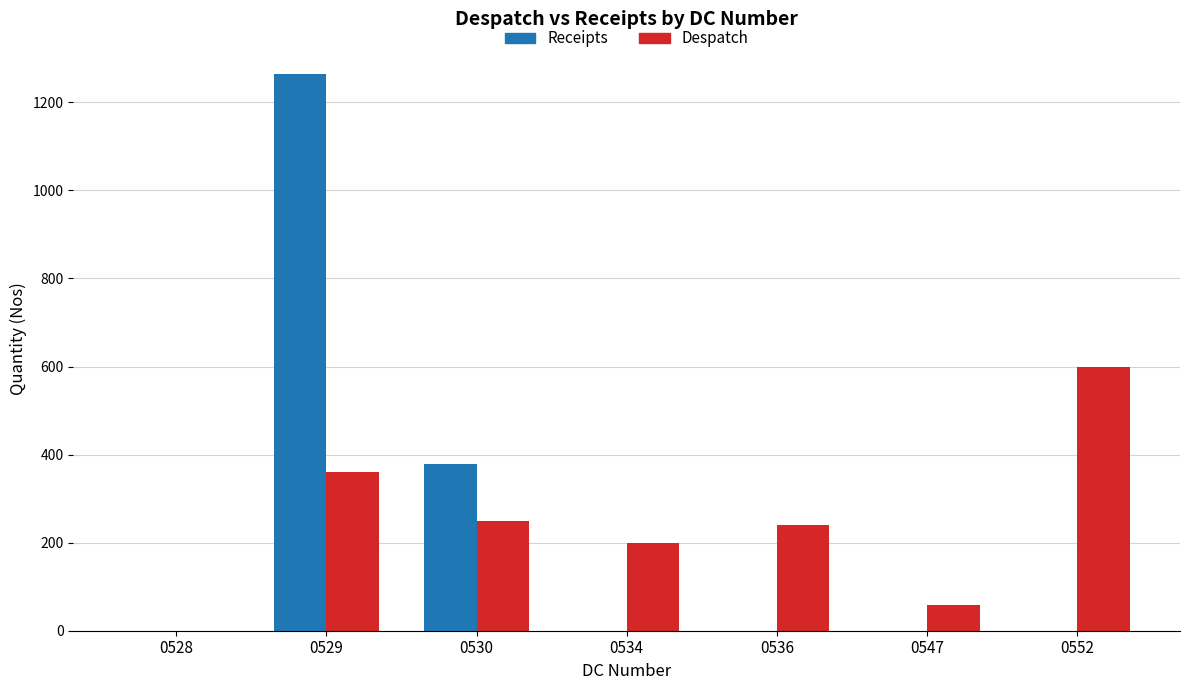

Which series has the largest range (max minus min)?

Receipts